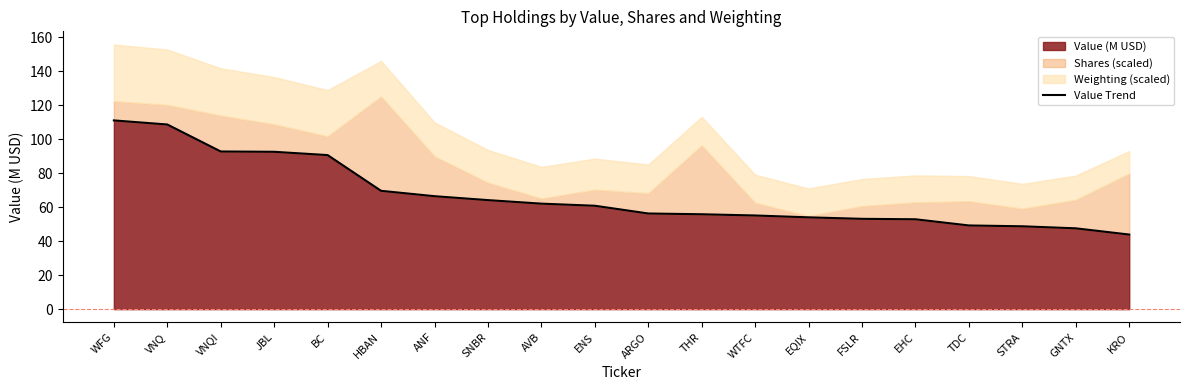

True or false: the data shows 92.6 at JBL.

True